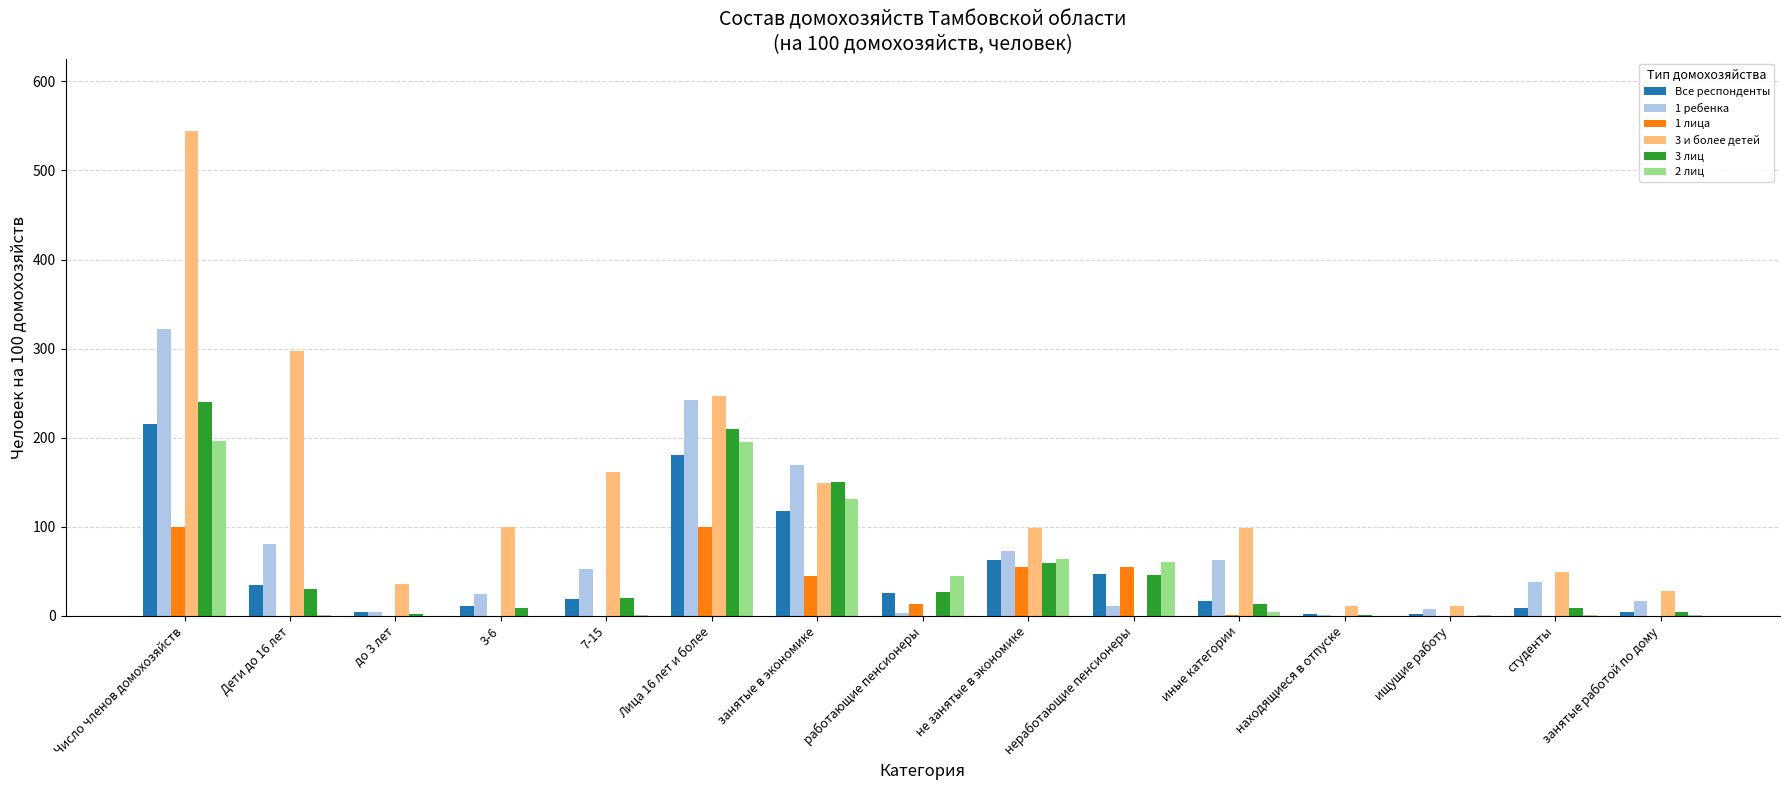

Which series has the largest range (max minus min)?

3 и более детей